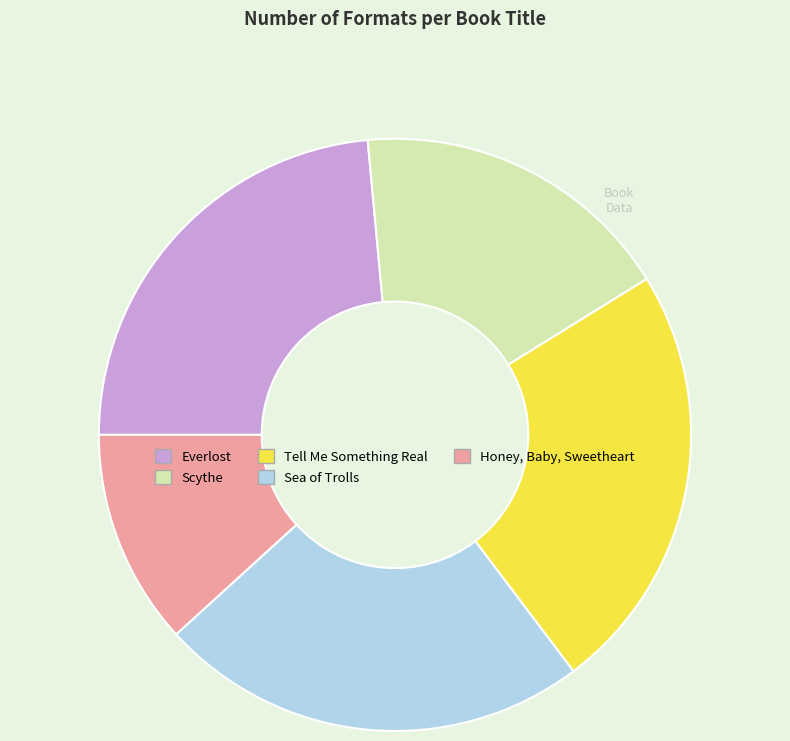

How many segments does this pie chart have?

5